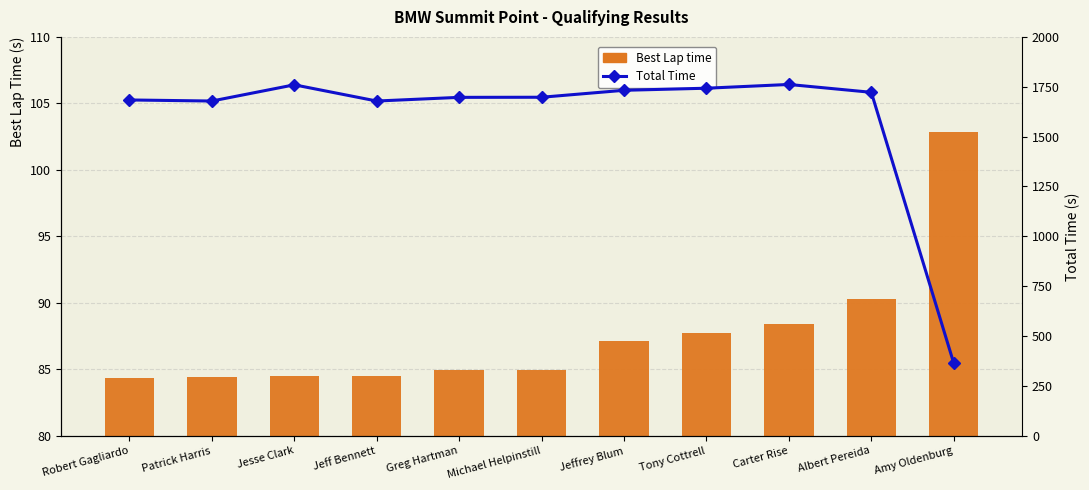

What is the label of the 2nd bar from the left?

Patrick Harris